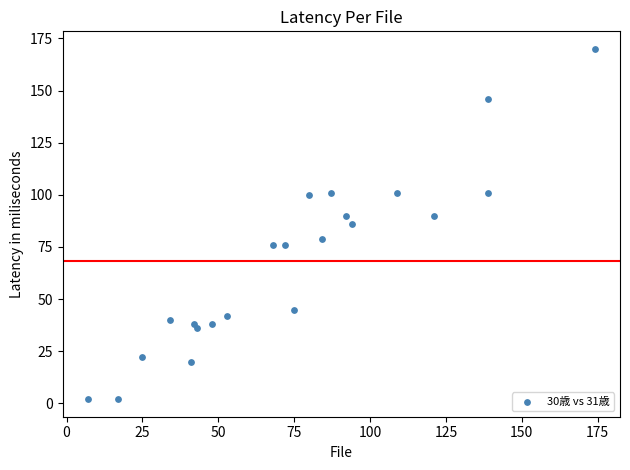

What is the range of X values (max minus min)?

167